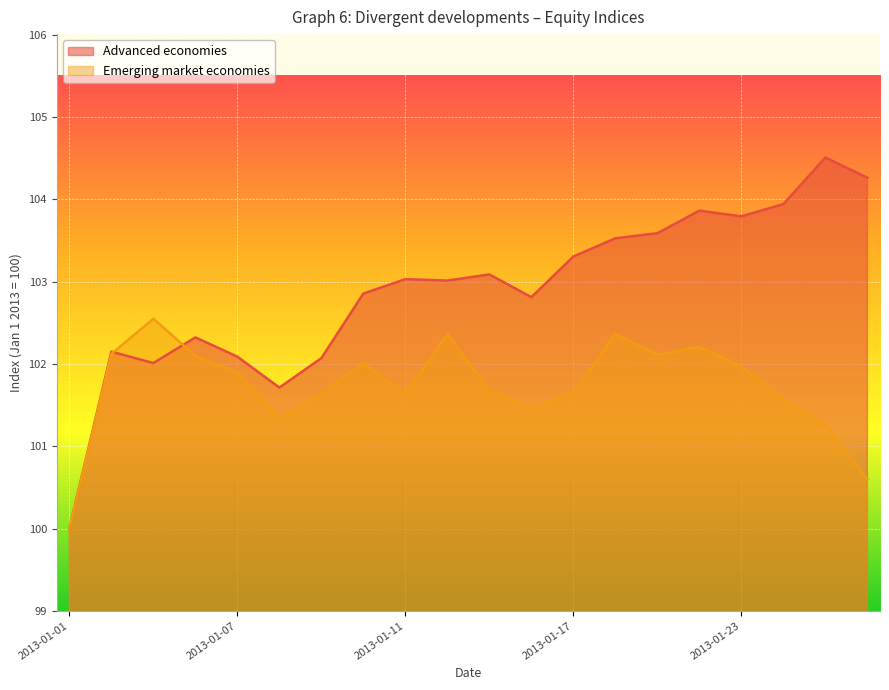

True or false: Emerging market economies and Advanced economies cross at least once.

True